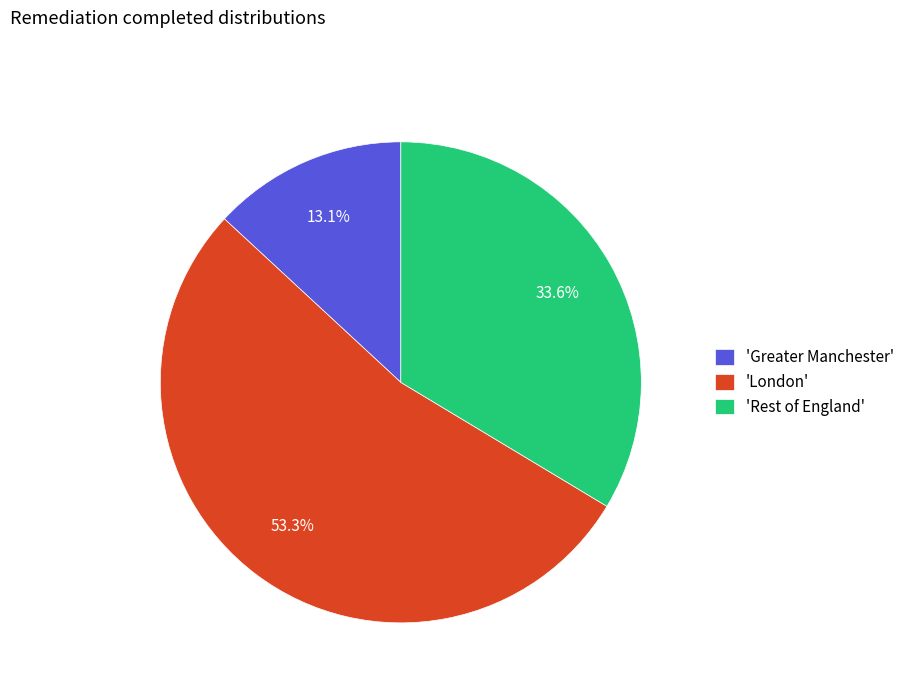

Combined, what portion of the pie is 'Rest of England' and 'Greater Manchester'?

46.7%